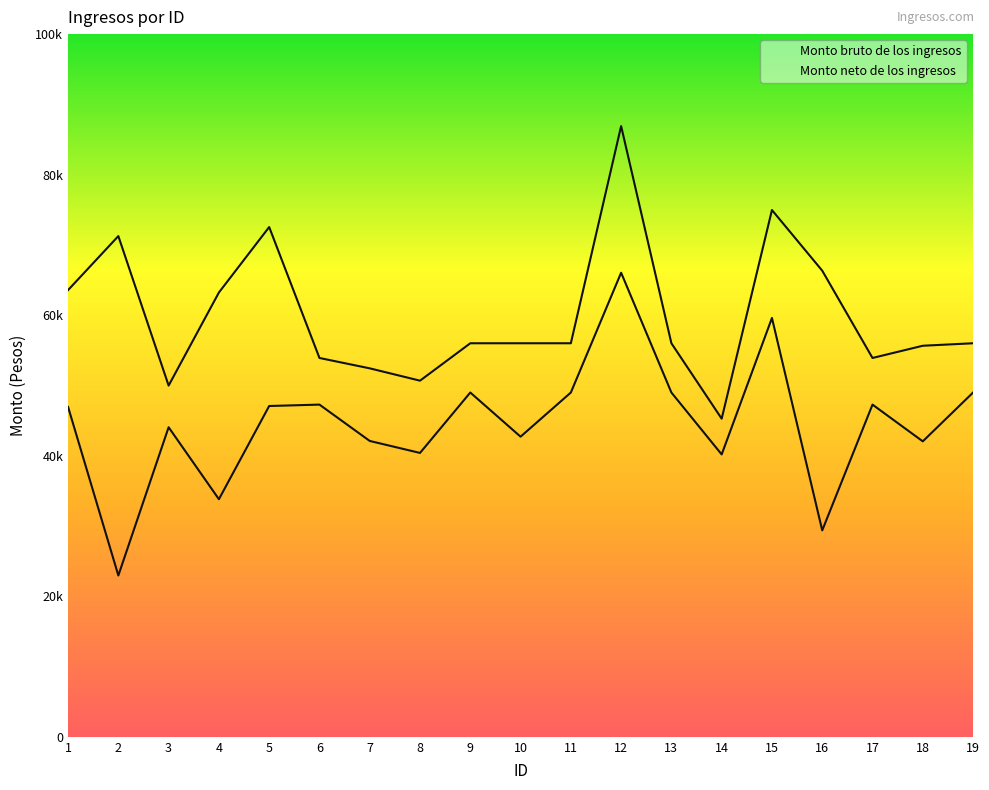

What is the difference between the highest and lowest values at 8?

10283.6